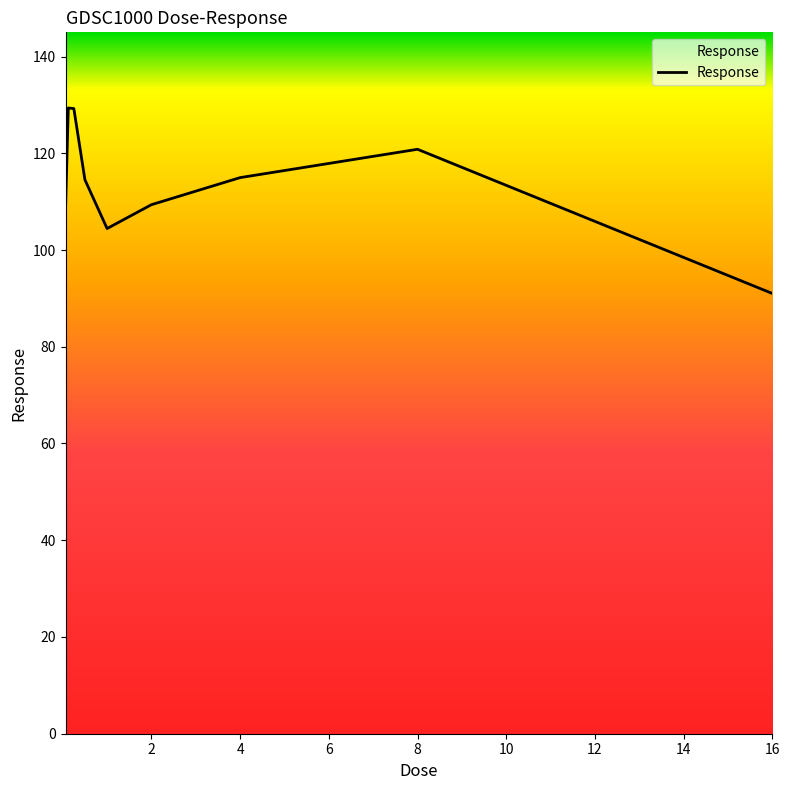

What is the smallest value displayed?

91.0